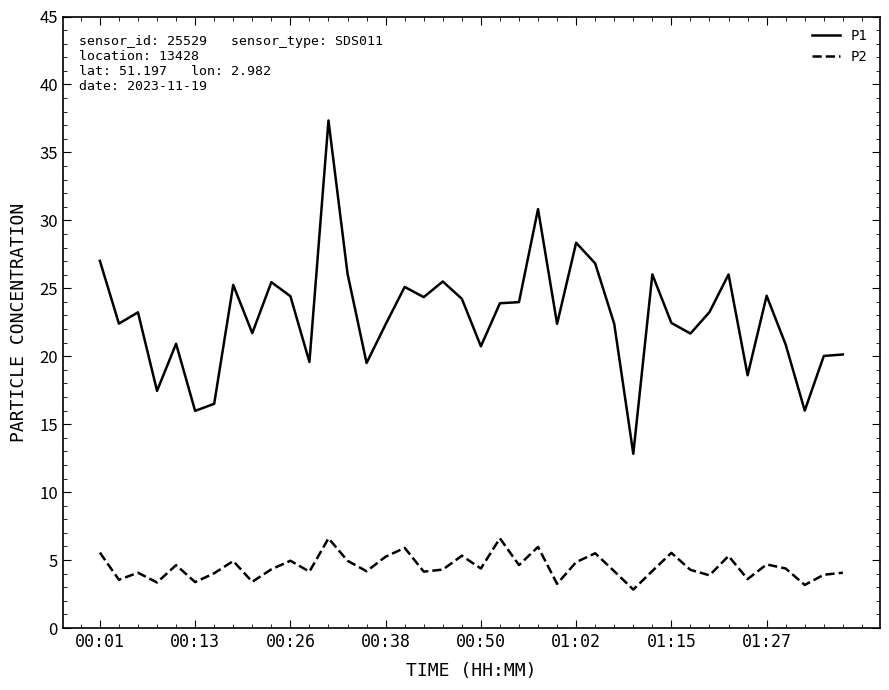

True or false: P1 and P2 intersect in this chart.

False